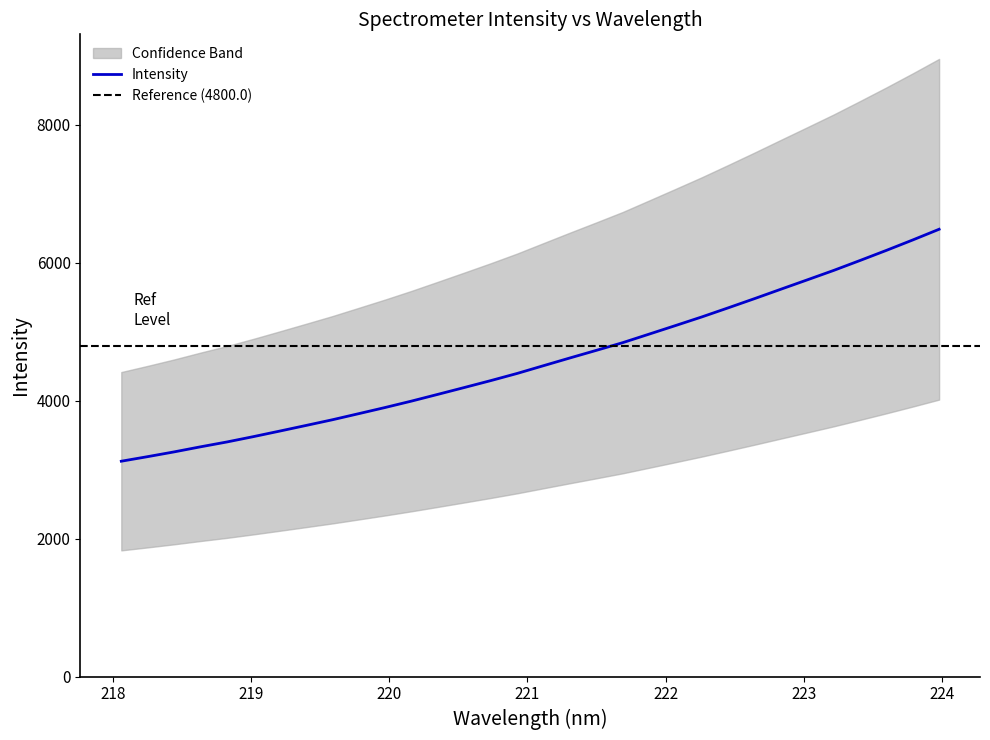

What is the minimum value for Intensity?

3122.9